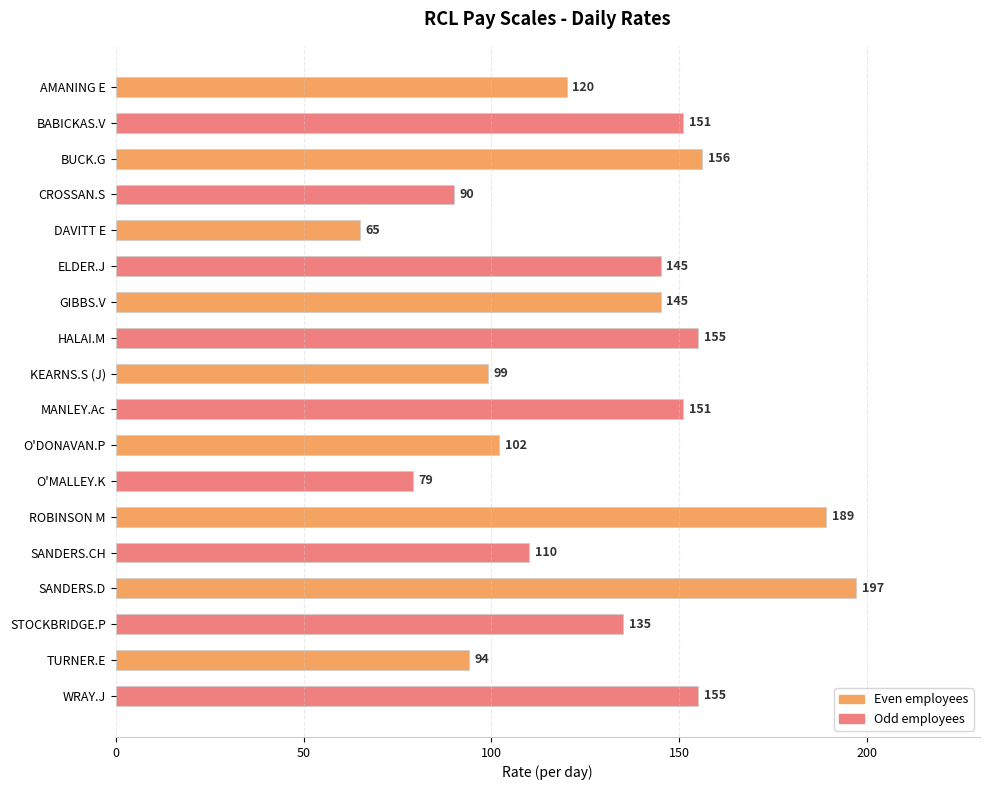

Reading top to bottom, what are all the values shown in this chart?

120	151	156	90	65	145	145	155	99	151	102	79	189	110	197	135	94	155